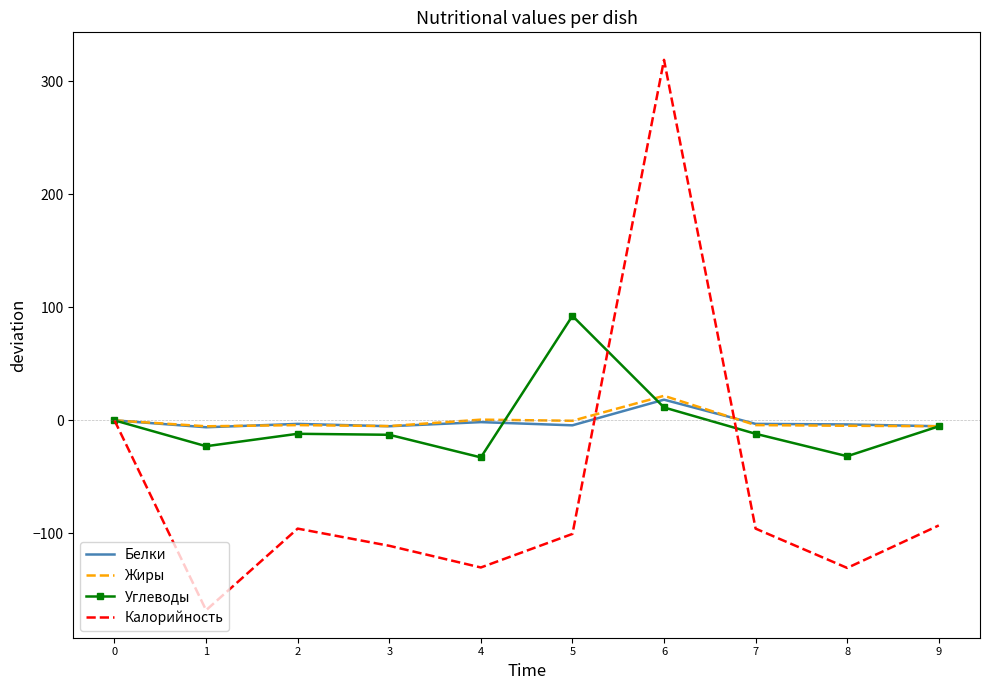

Where is Жиры nearest to the value 8?

4